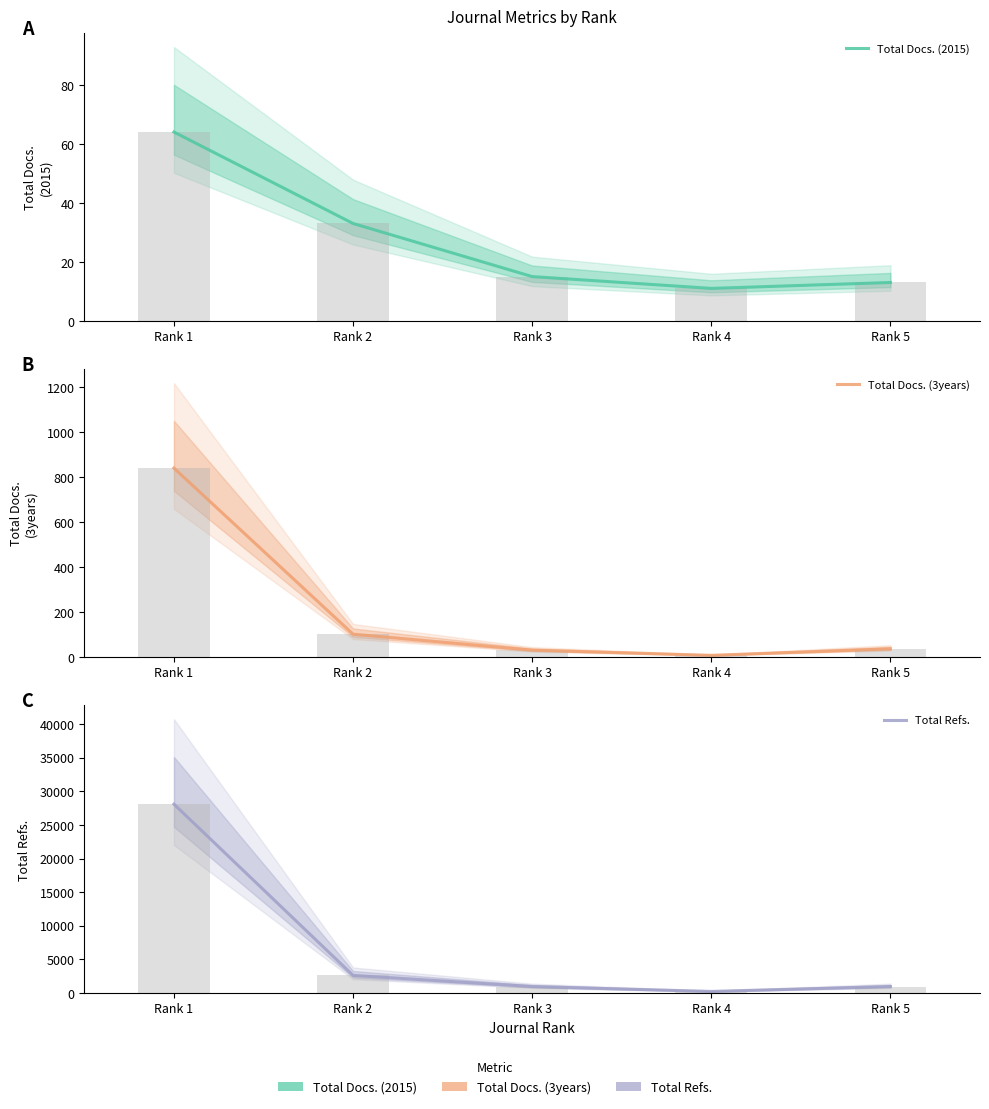

The value of Total Docs. (3years) at Rank 4 is 7. True or false?

True